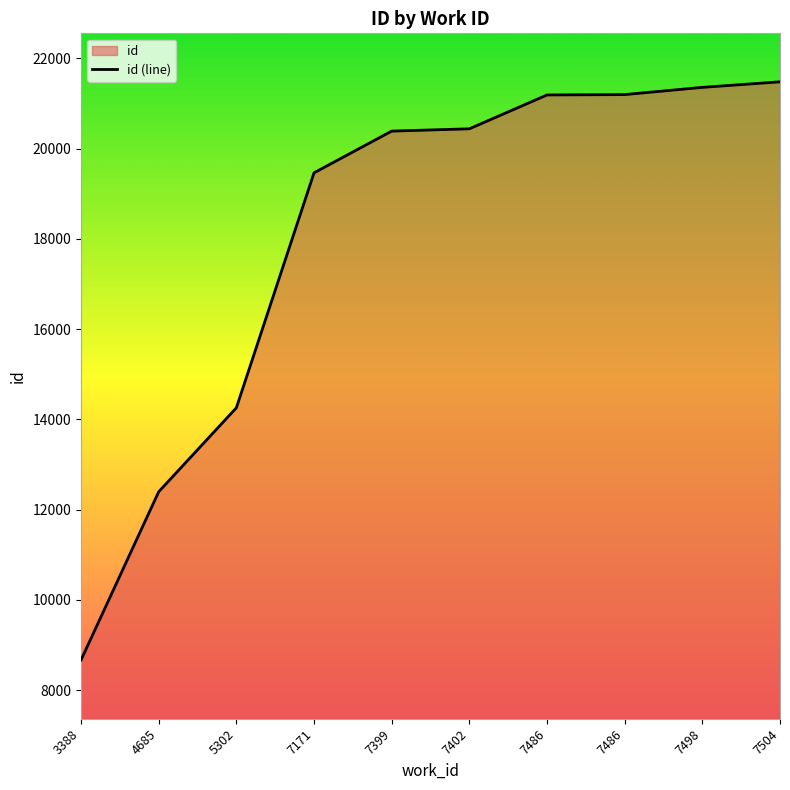

True or false: the data shows 33084 at 7402.

False